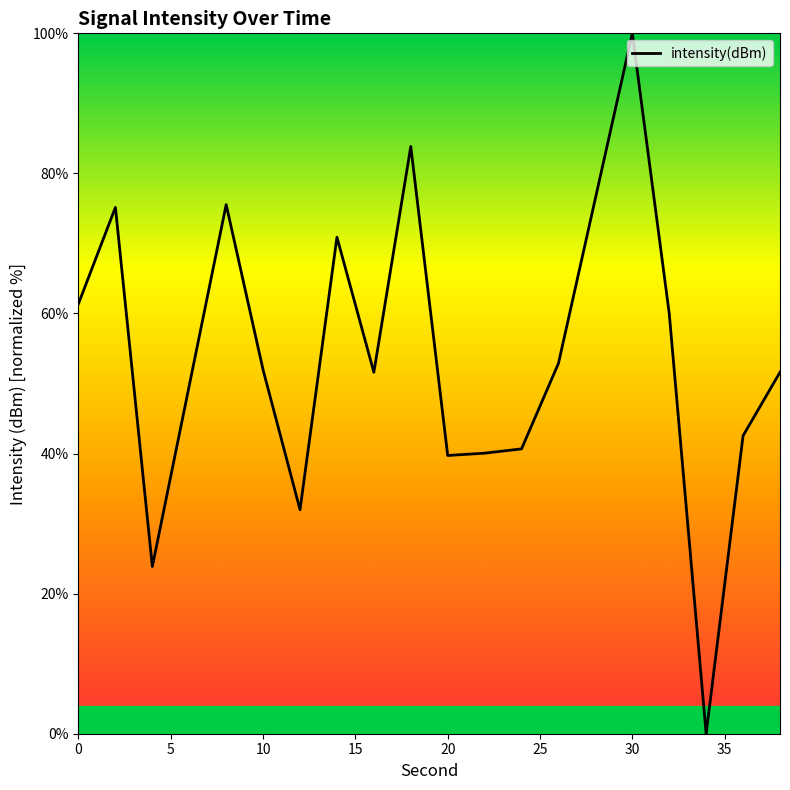

What is the difference between the maximum and minimum values?

100.0